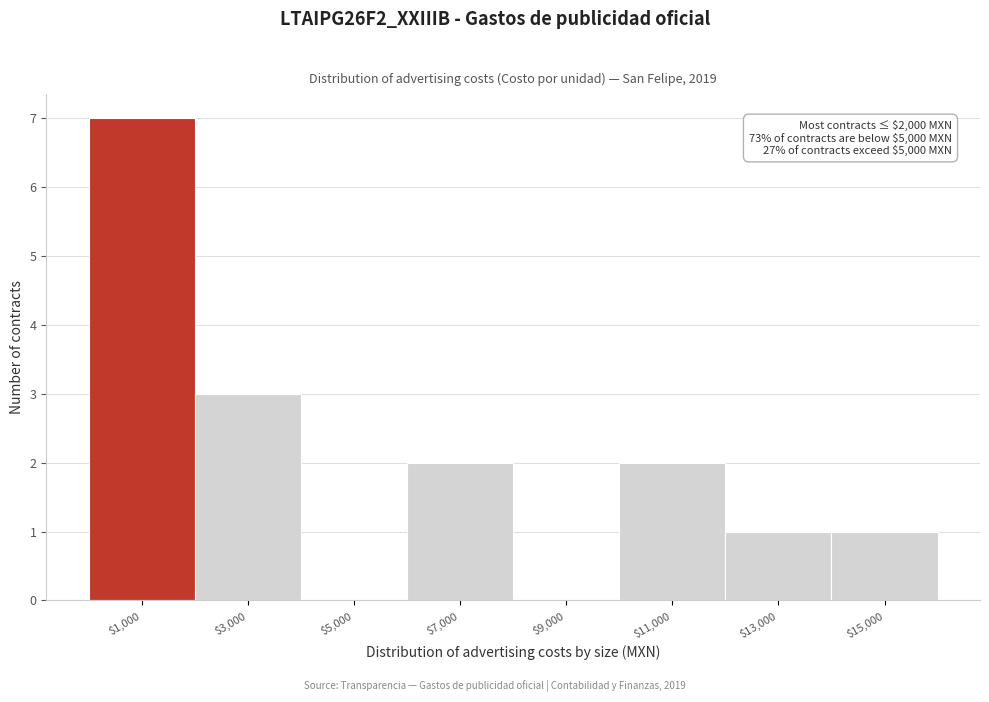

Which range on the x-axis has the tallest bar?

0 to 2000